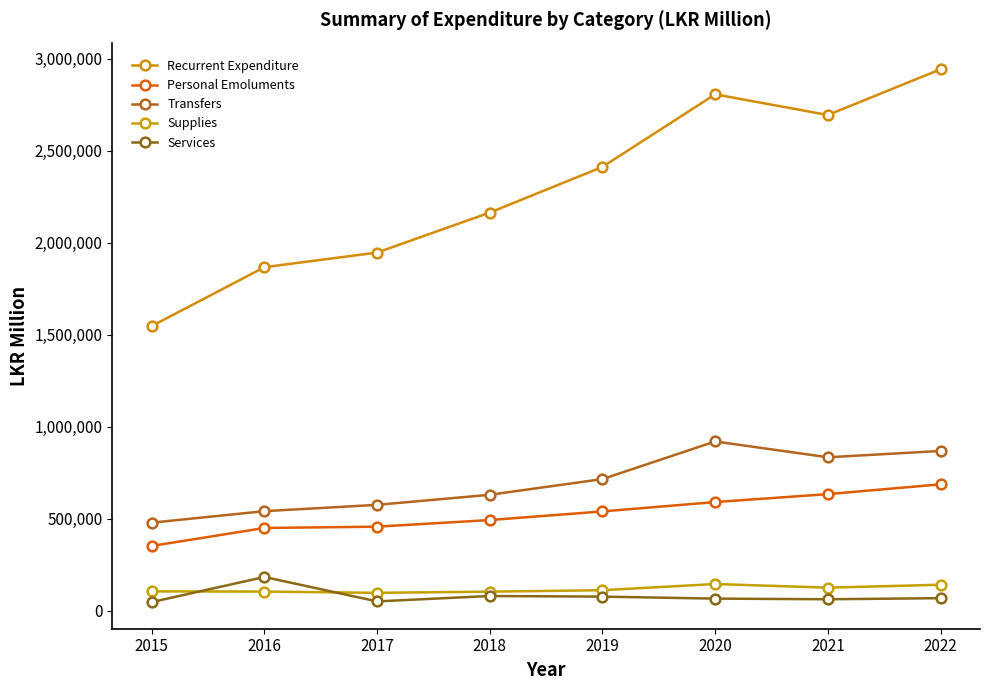

How many distinct data groups are displayed?

5